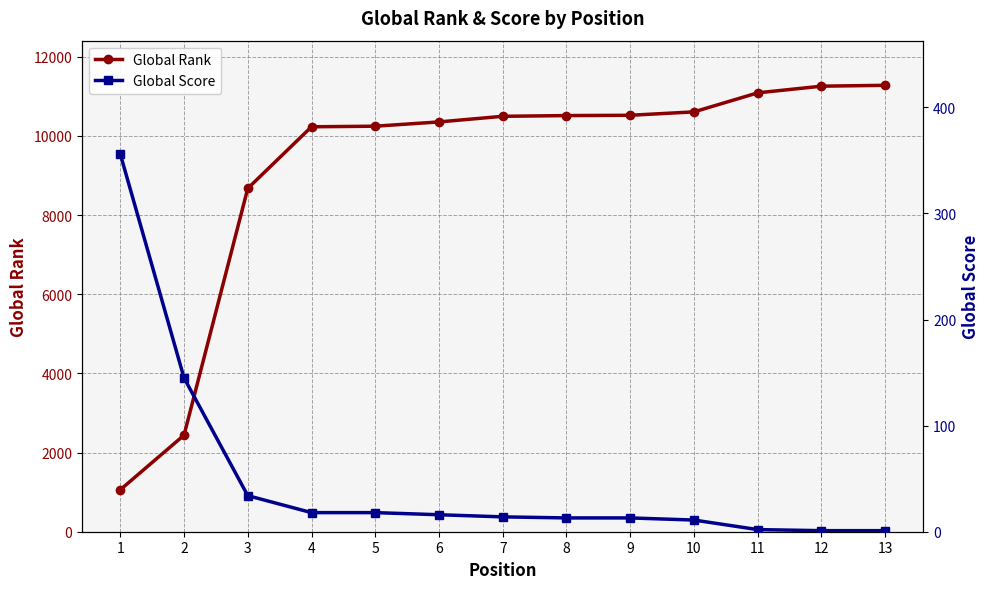

What is the difference between the Global Rank values at 4 and 6?

123